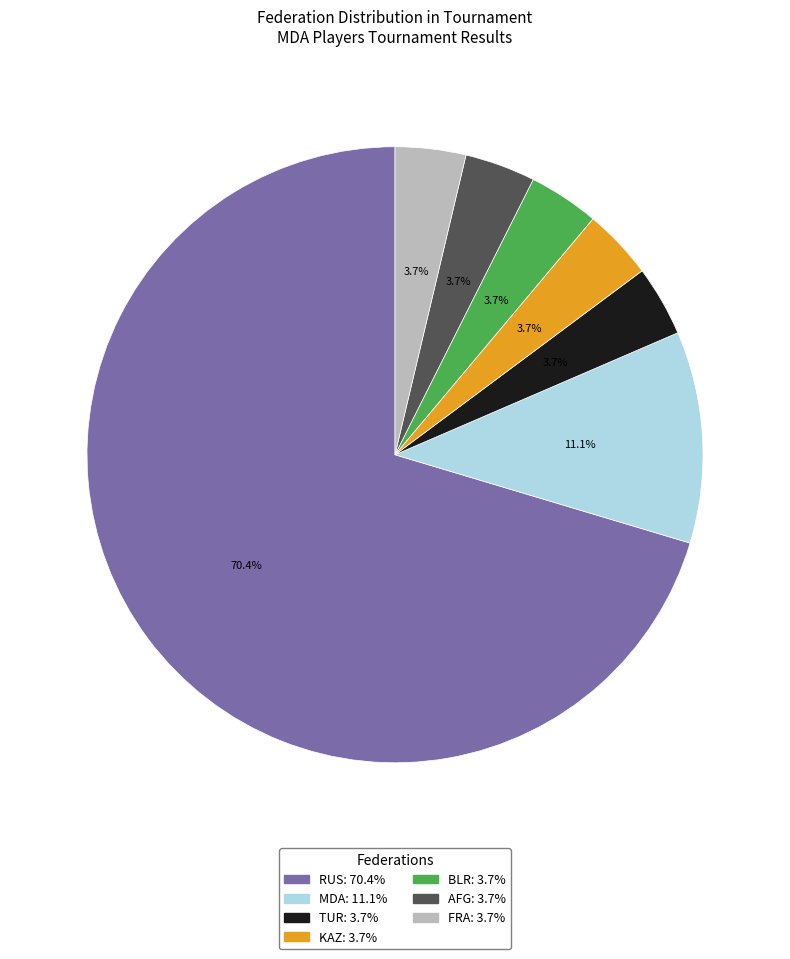

To the nearest percent, what is the combined percentage of RUS and BLR?

74%